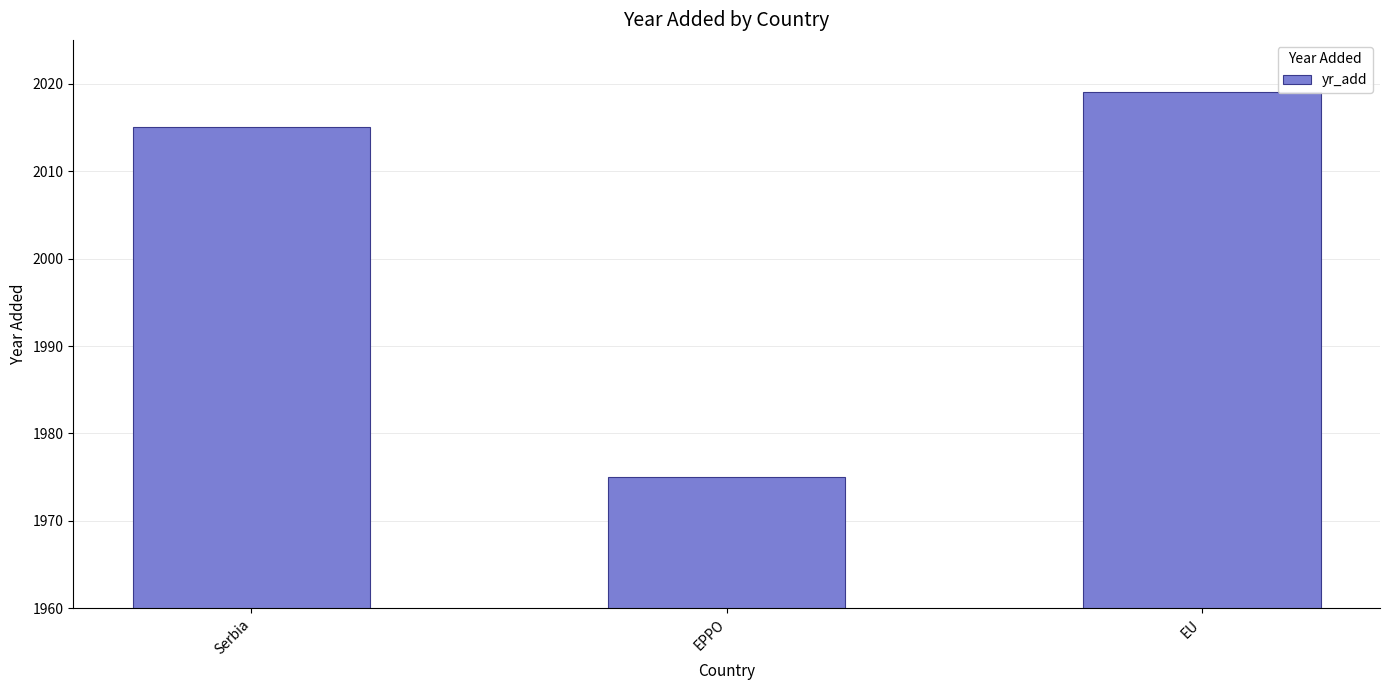

How many bars are there in total?

3